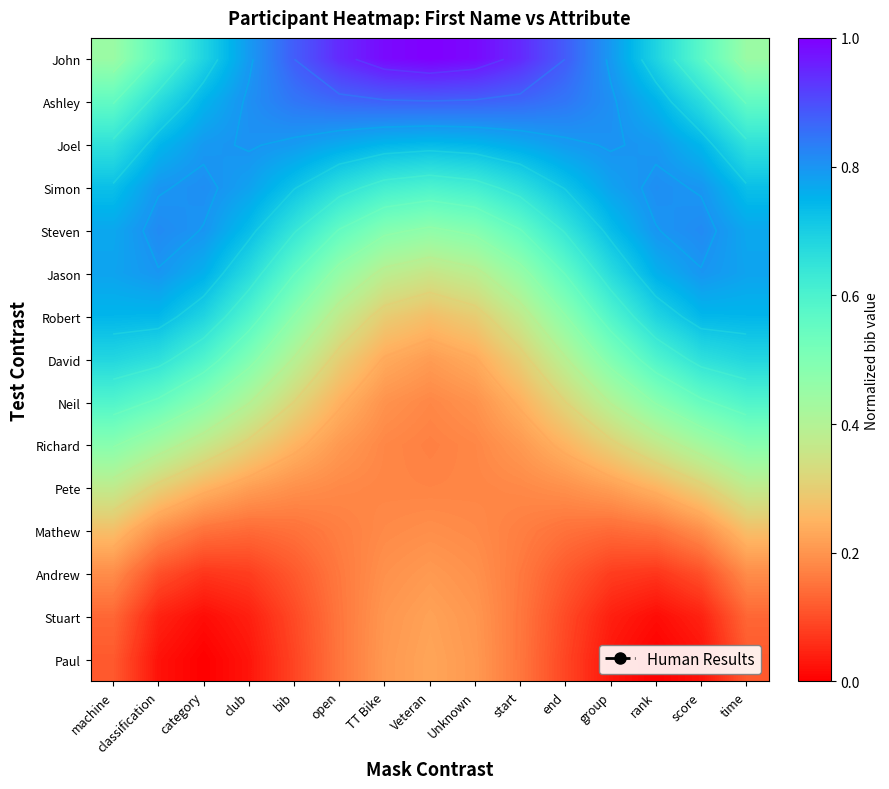

The value of Andrew at group is 0.1. True or false?

False